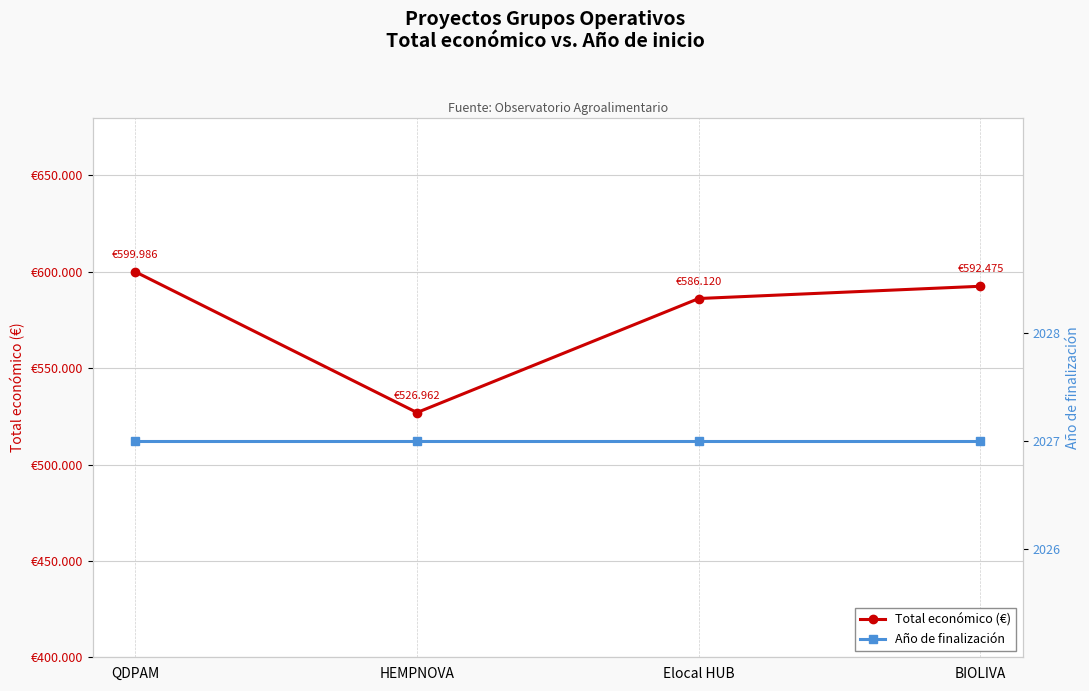

Does the chart have visible grid lines?

Yes